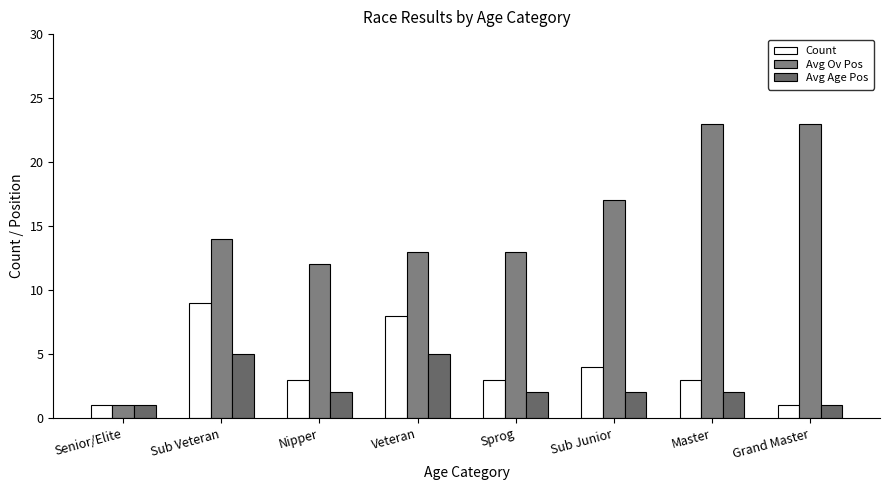

True or false: Count has a value of 3 at Master.

True